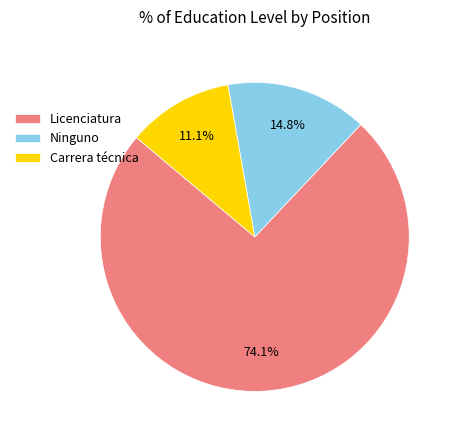

What percentage is the Ninguno slice, to the nearest percent?

15%